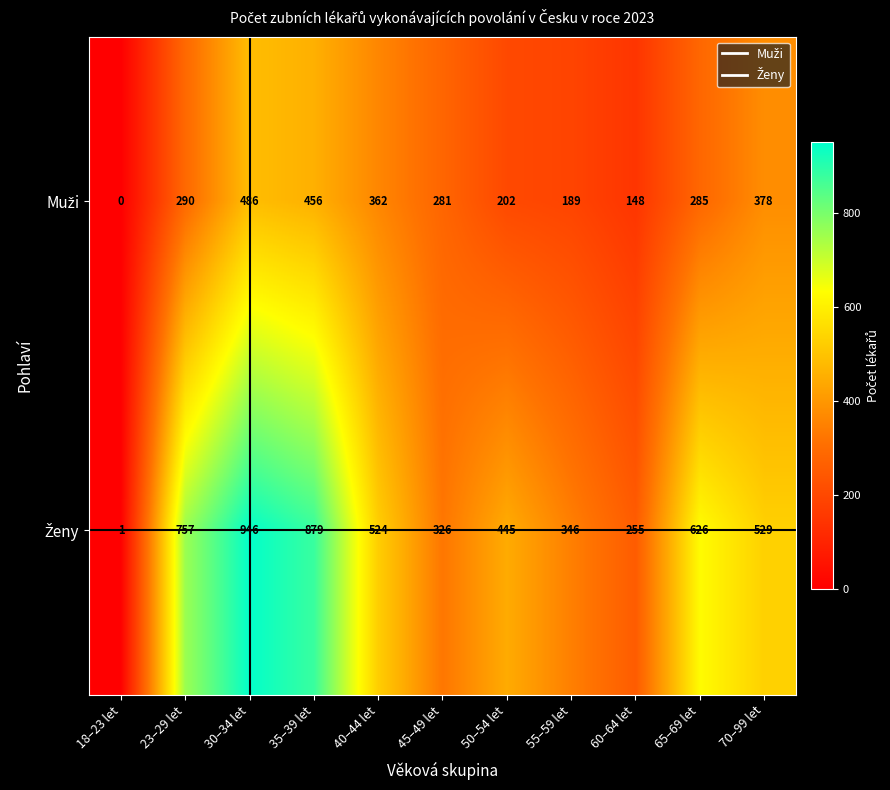

Which category has the highest value across all series?

30–34 let